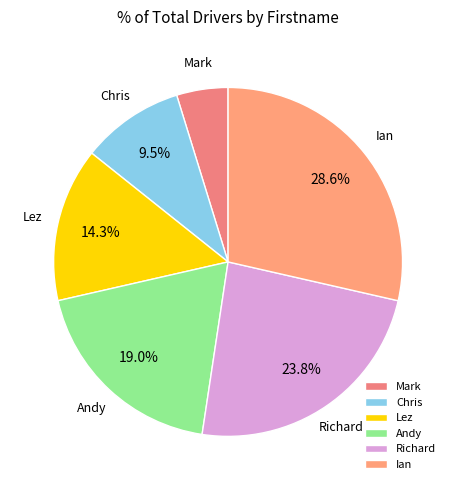

How many slices are in this pie chart?

6